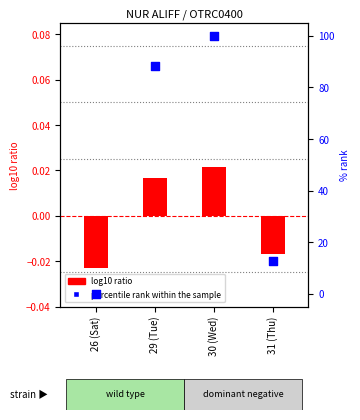

At how many categories does at least one series exceed 35?

2